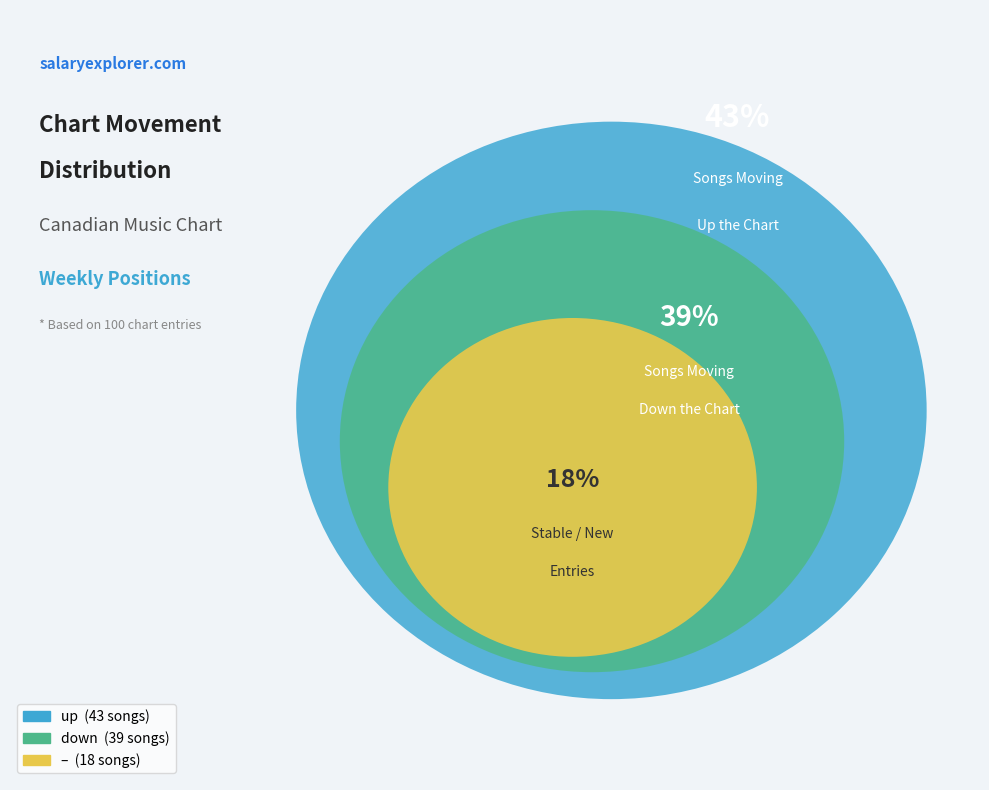

Which category has the smallest portion of the pie?

-